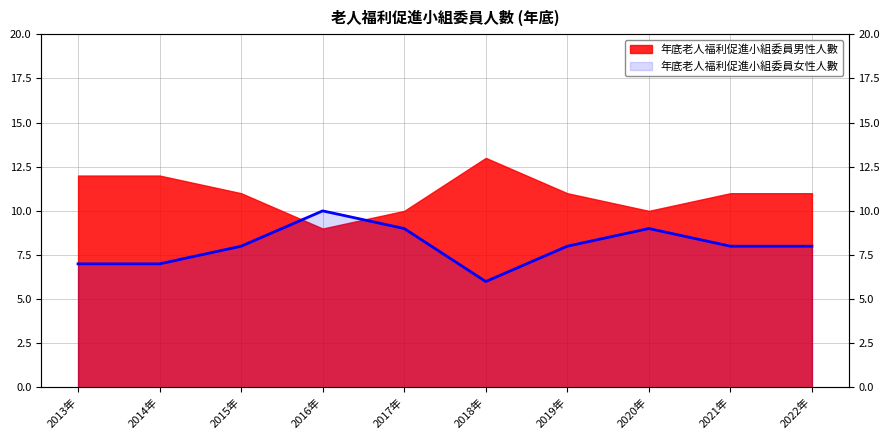

At which label is the value closest to 8?

2015年